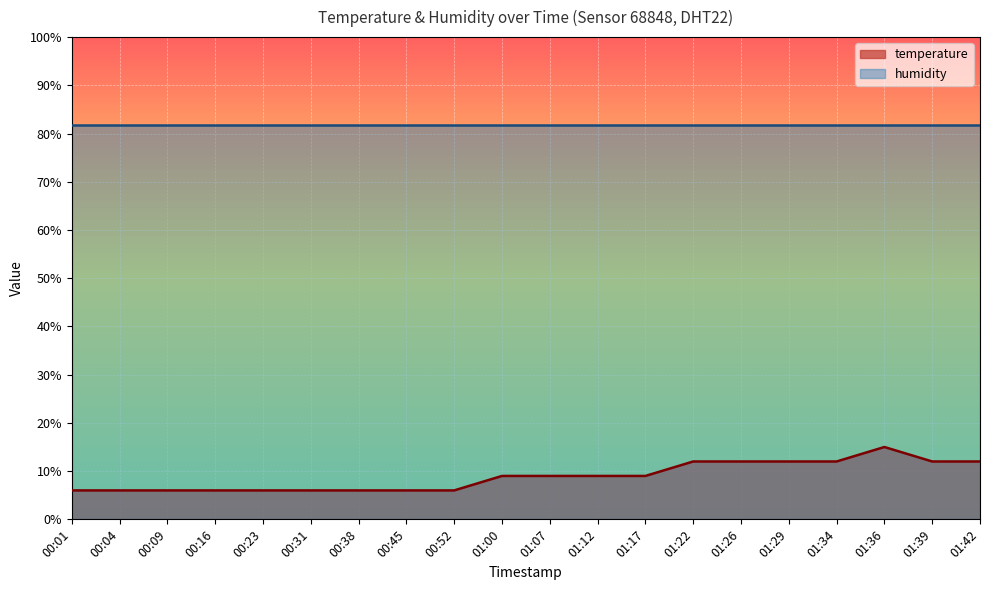

Reading right to left, extract all data points from this chart.

12.0	12.0	15.0	12.0	12.0	12.0	12.0	9.0	9.0	9.0	9.0	6.0	6.0	6.0	6.0	6.0	6.0	6.0	6.0	6.0